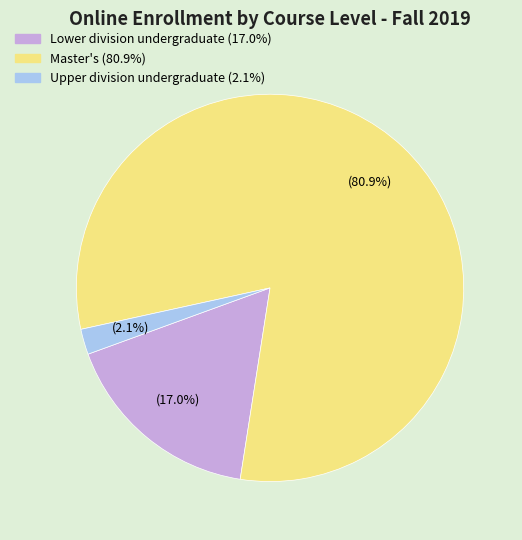

What percentage is the Upper division undergraduate slice, to the nearest percent?

2%